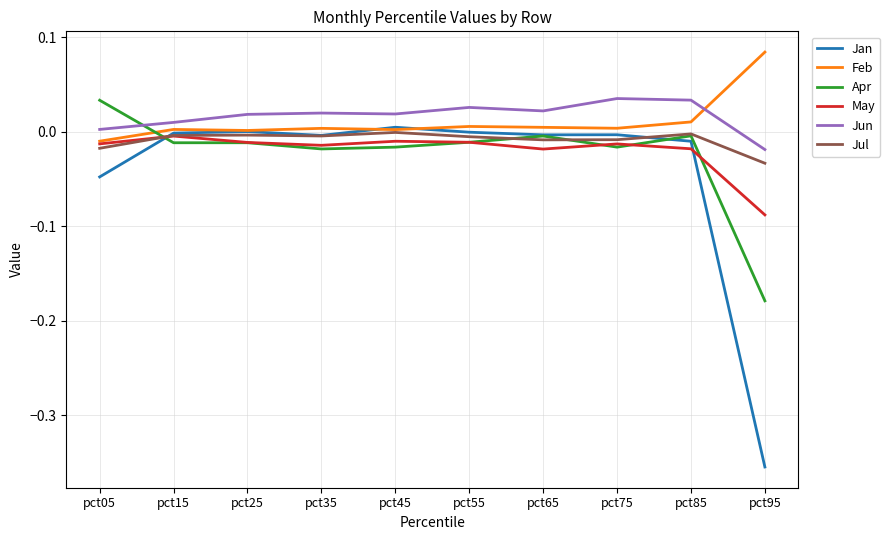

Rank the series at pct95 from highest to lowest value.

Feb, Jun, Jul, May, Apr, Jan